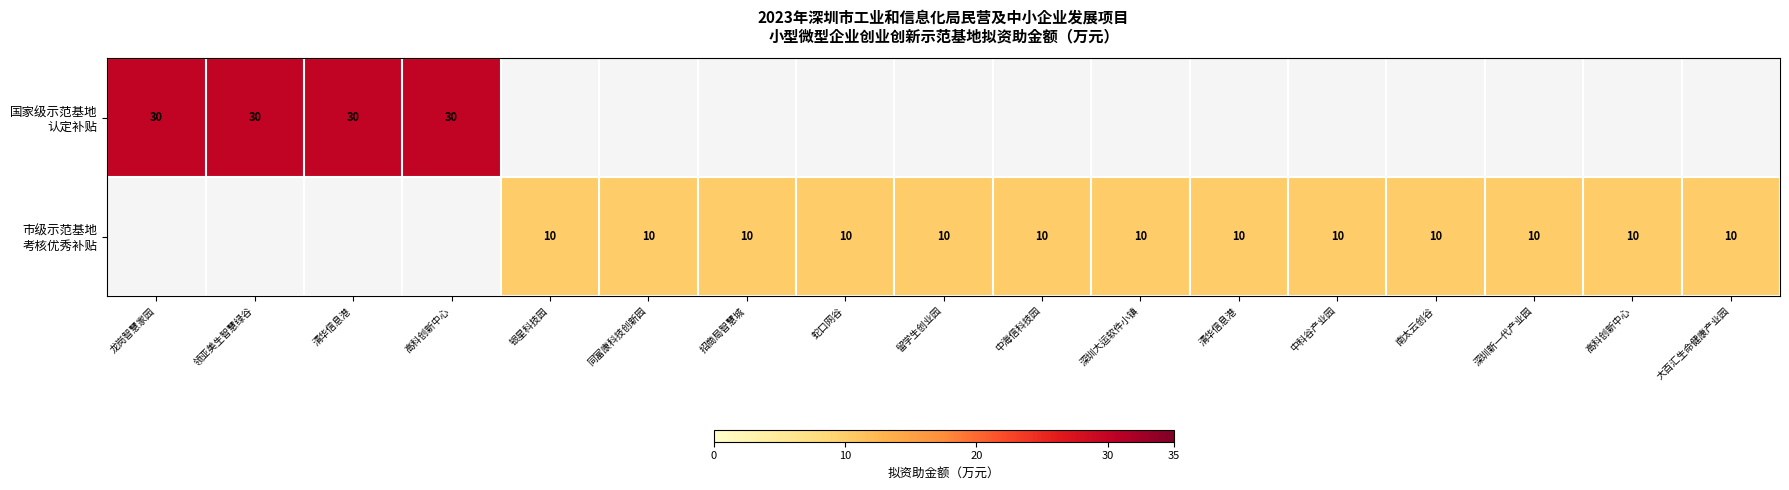

How many distinct data groups are displayed?

2